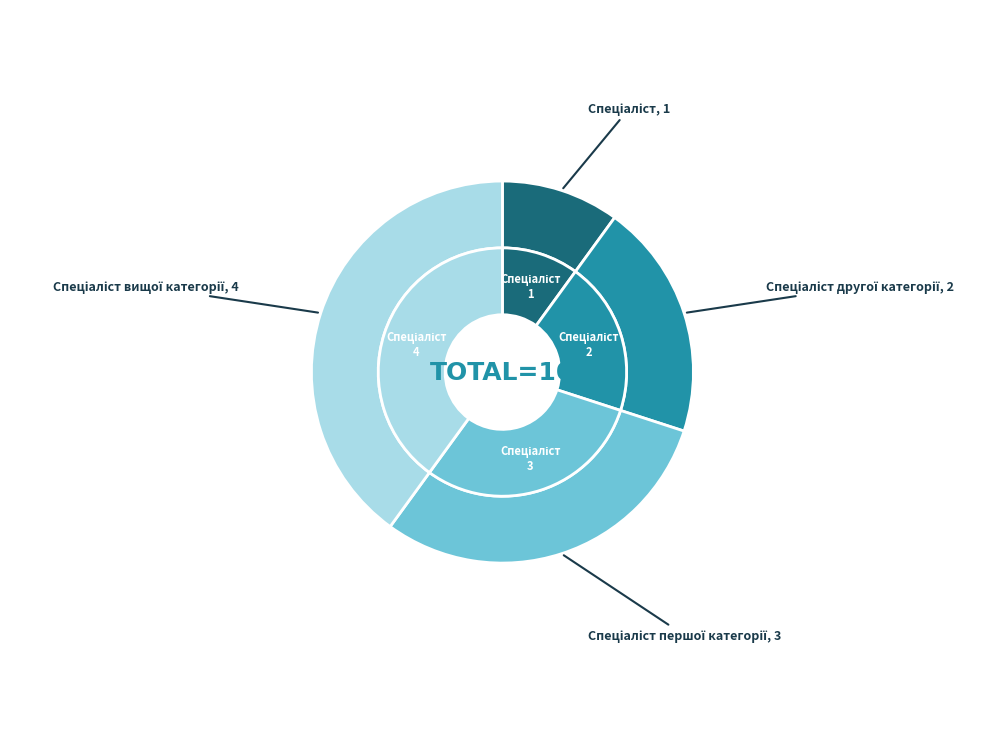

Which has a higher value, Спеціаліст вищої категорії or Спеціаліст?

Спеціаліст вищої категорії